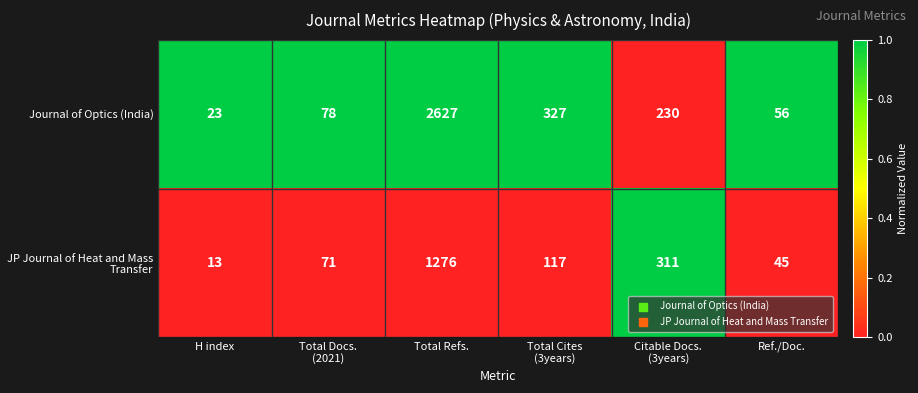

List the series in order of their peak value, highest first.

Journal of Optics (India), JP Journal of Heat and Mass Transfer